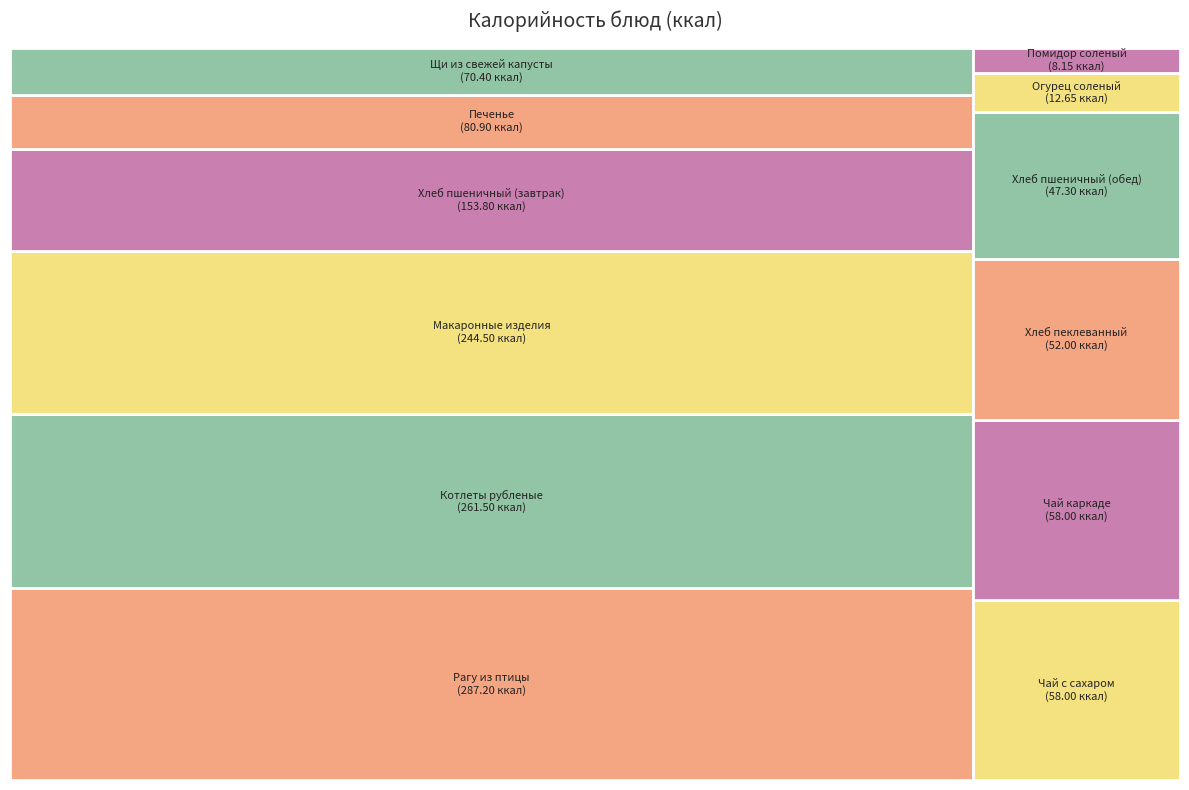

Approximately how many times larger is the value at Помидор соленый compared to Хлеб пеклеванный?

0.2